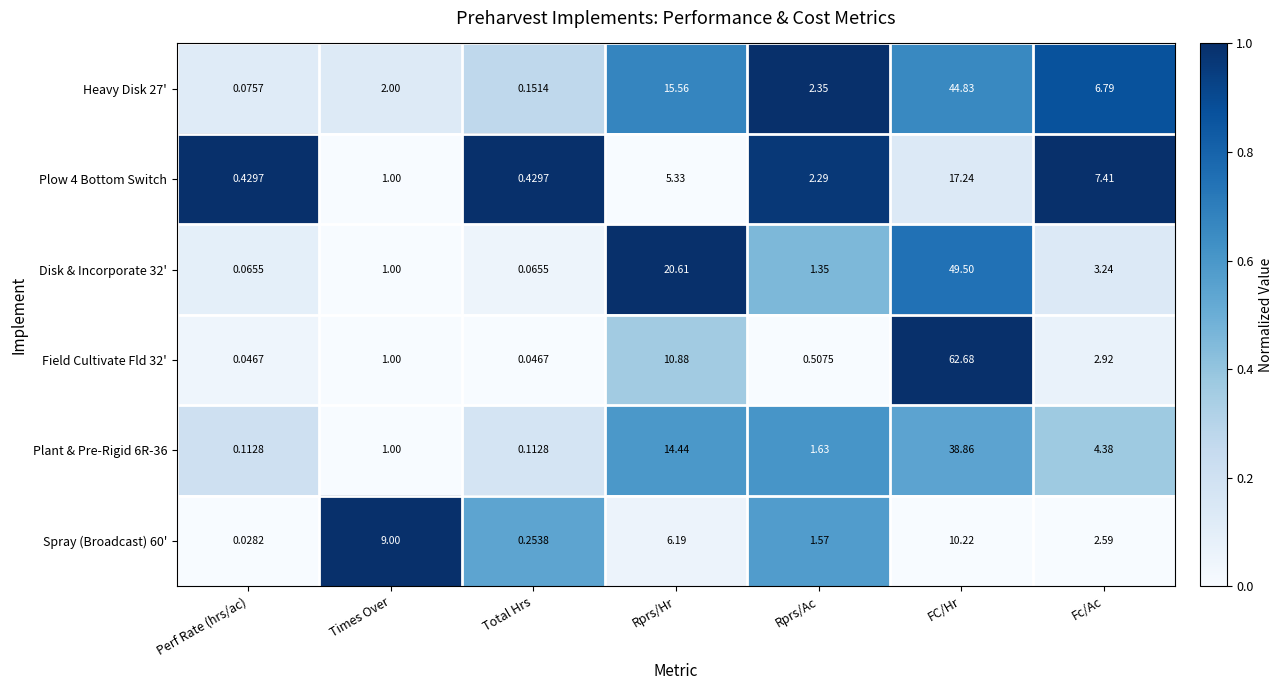

At which category is the sum across all series the highest?

FC/Hr